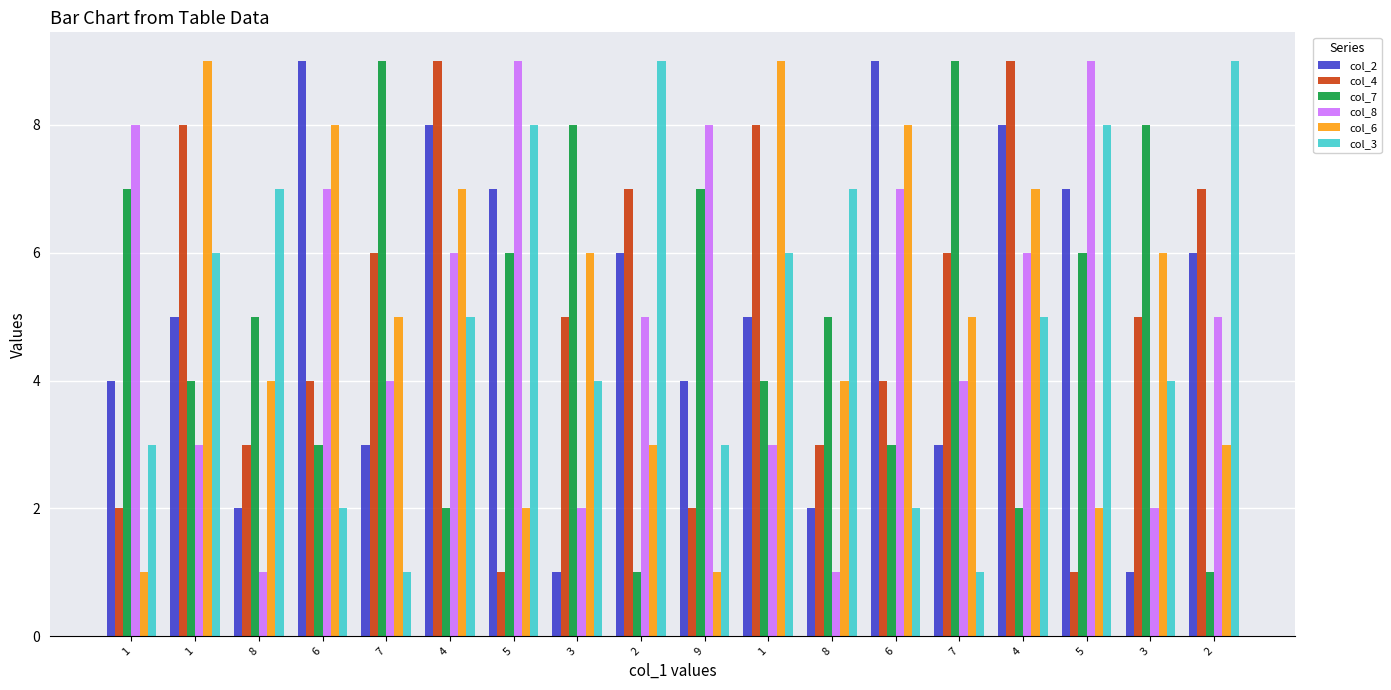

What are all the series names shown in the legend?

col_2, col_4, col_7, col_8, col_6, col_3